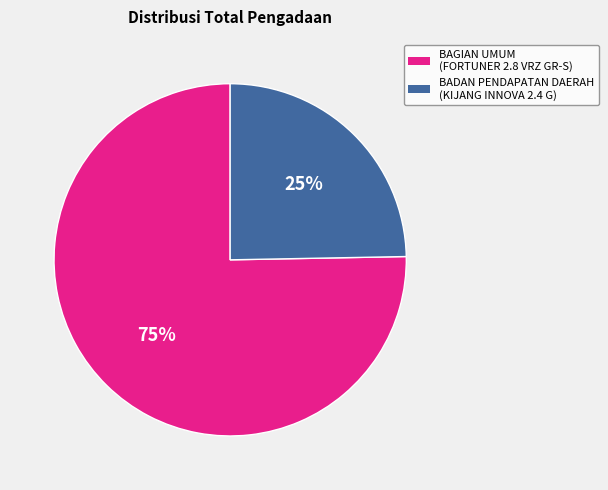

Approximately how many times larger is the value at BAGIAN UMUM (FORTUNER 2.8 VRZ GR-S) compared to BADAN PENDAPATAN DAERAH (KIJANG INNOVA 2.4 G)?

3.0